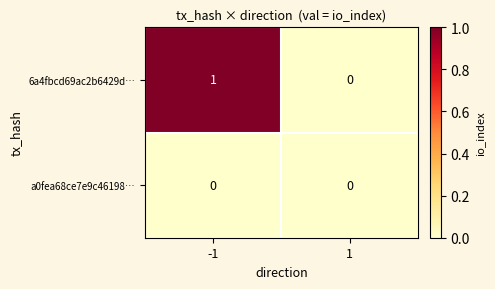

Reading right to left, extract all data points from this chart.

6a4fbcd69ac2b6429d…: 0	1
a0fea68ce7e9c46198…: 0	0